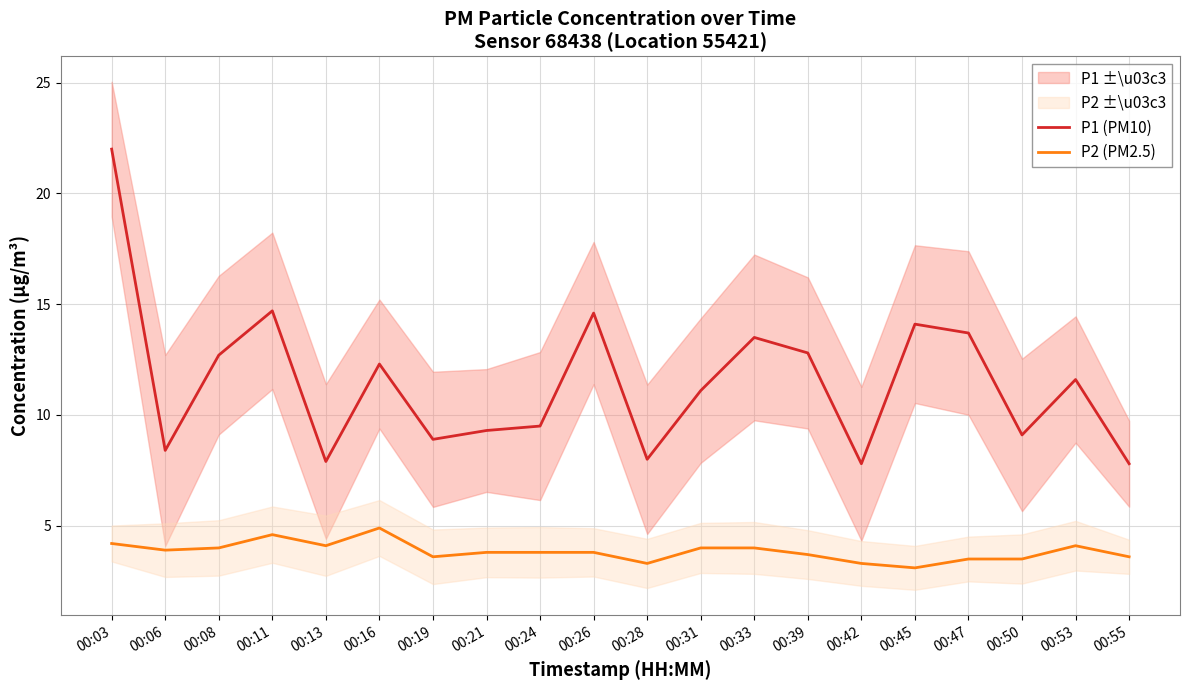

What is the average value of the P2 (PM2.5) series?

3.8